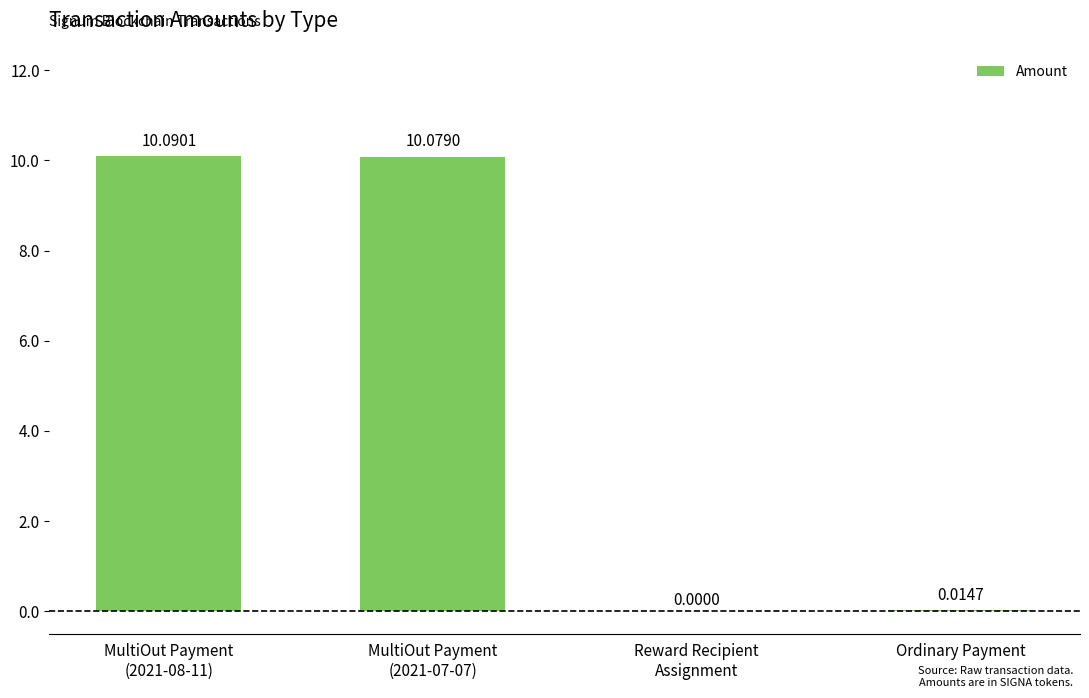

Reading left to right, transcribe all the data shown in this chart.

10.1	10.1	0.0	0.0